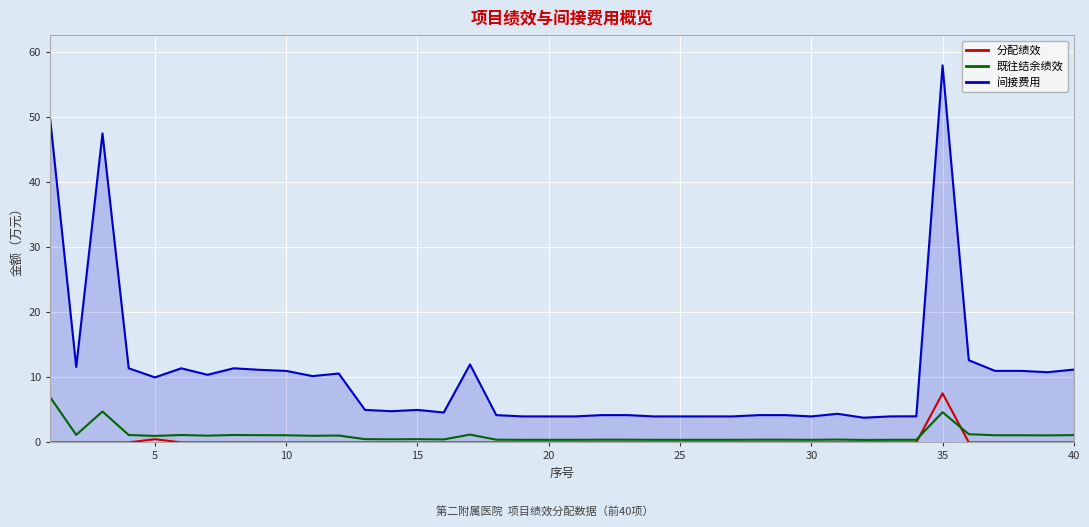

Which series has the widest spread of values?

间接费用